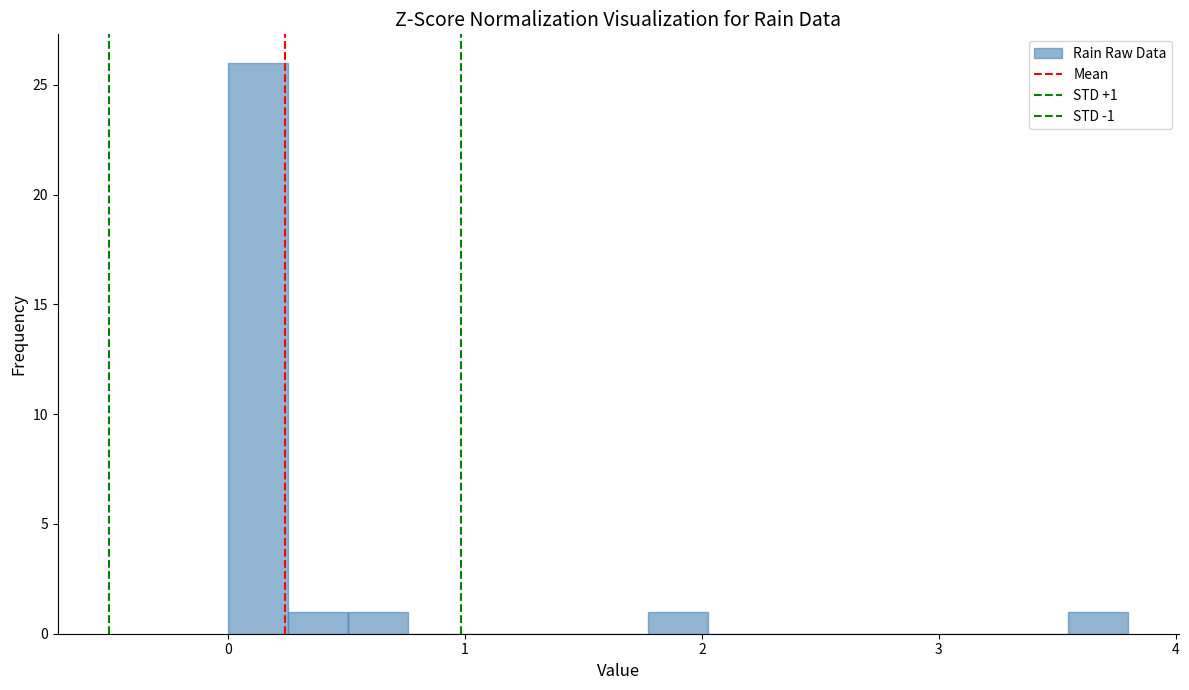

Read against the x-axis, roughly where is the centre of the tallest bar?

0.1